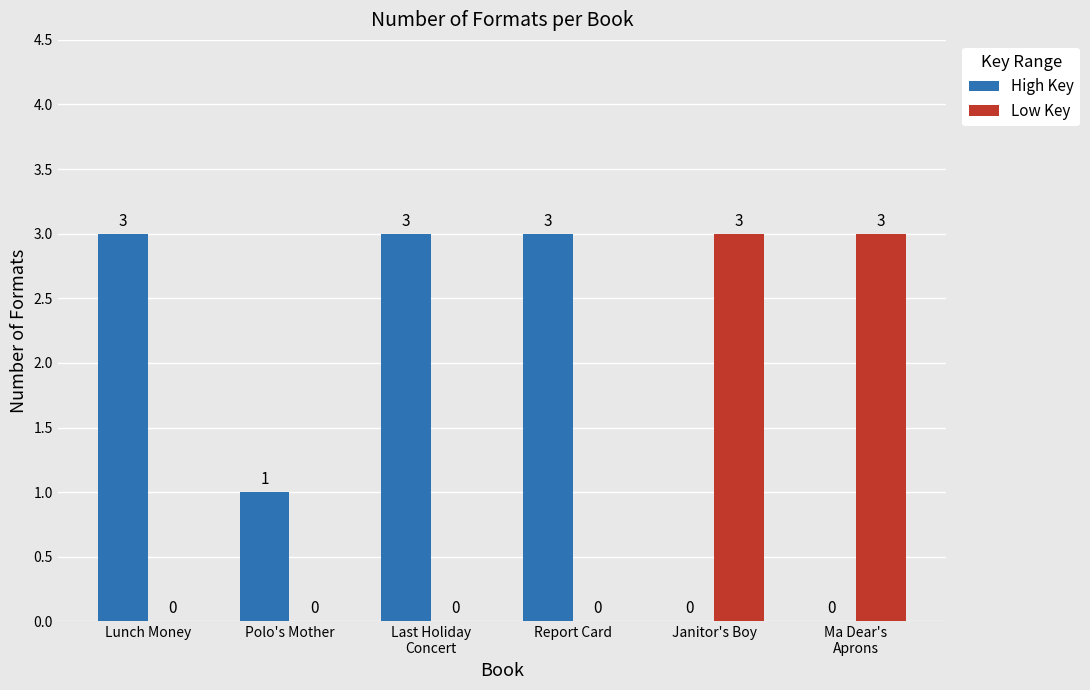

Reading left to right, extract all data points from this chart.

High Key: Lunch Money=3	Polo's Mother=1	Last Holiday
Concert=3	Report Card=3	Janitor's Boy=0	Ma Dear's
Aprons=0
Low Key: Lunch Money=0	Polo's Mother=0	Last Holiday
Concert=0	Report Card=0	Janitor's Boy=3	Ma Dear's
Aprons=3